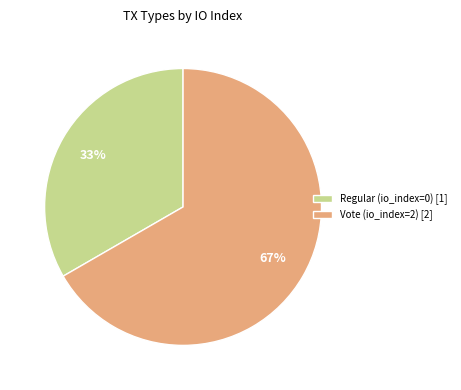

Which category has the smallest portion of the pie?

Regular (io_index=0)